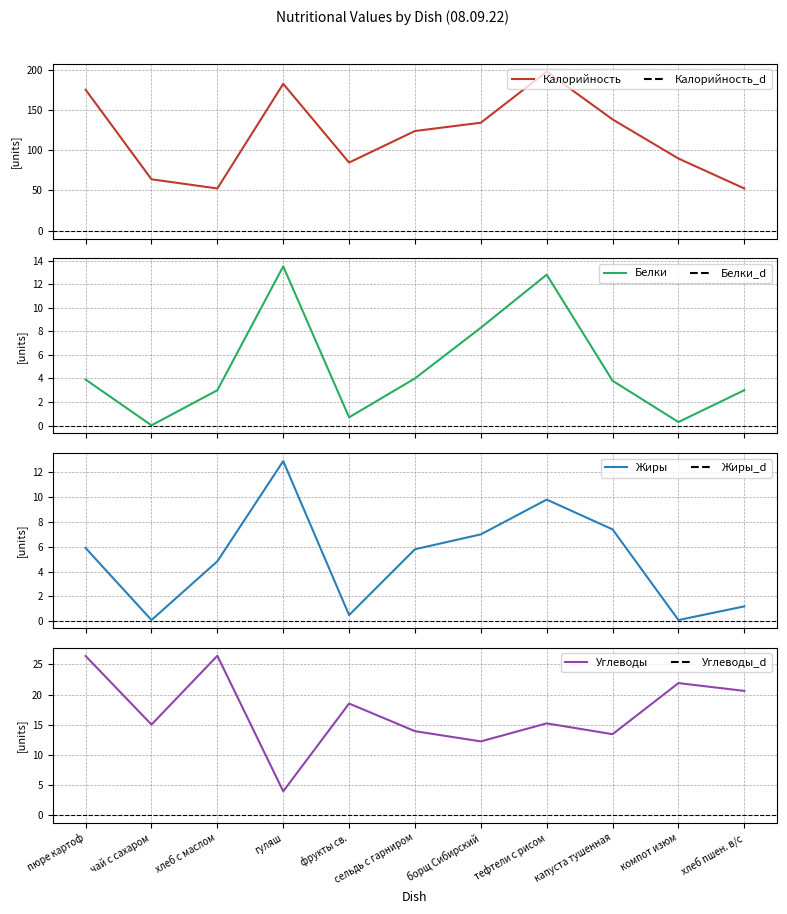

Rank the series by their maximum value, from highest to lowest.

Калорийность, Углеводы, Белки, Жиры